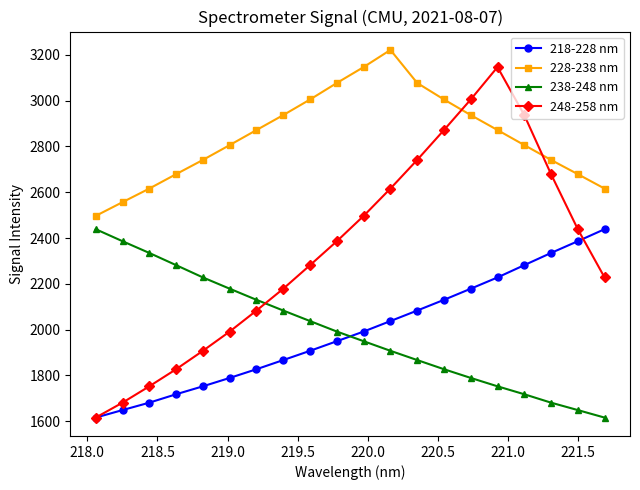

Which series has the largest range (max minus min)?

248-258 nm